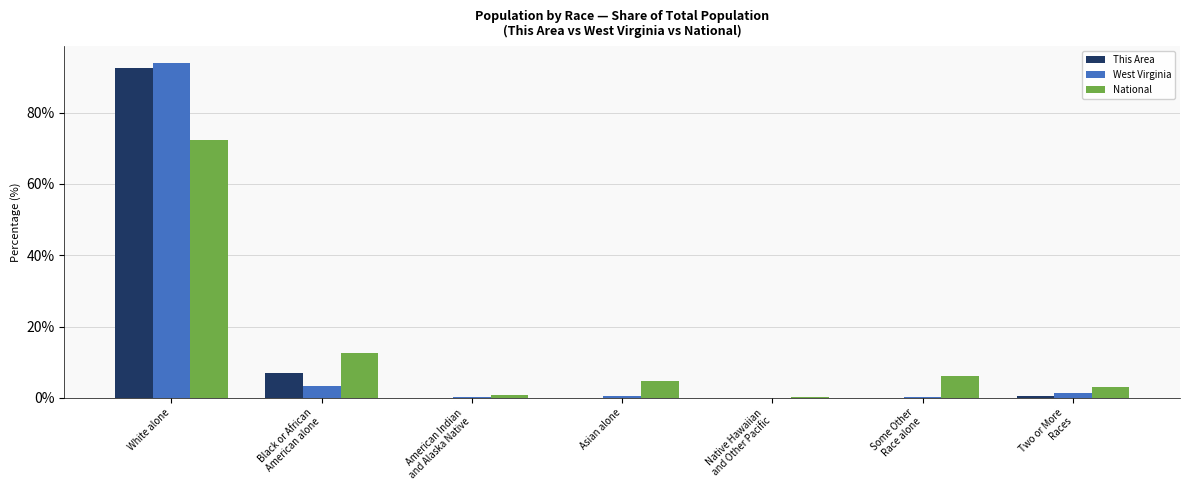

What is the sum of all This Area values?

100.0